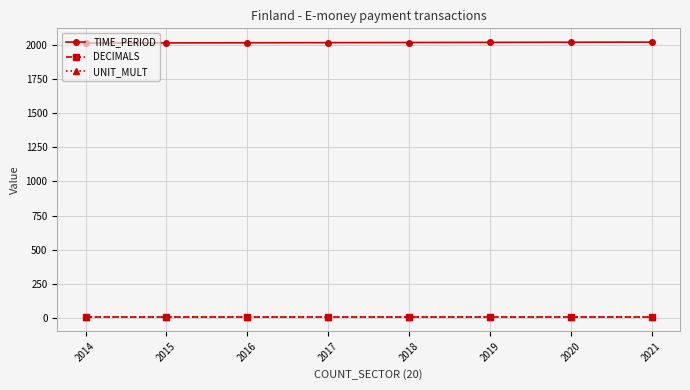

The TIME_PERIOD series shows 941 at 2020. True or false?

False